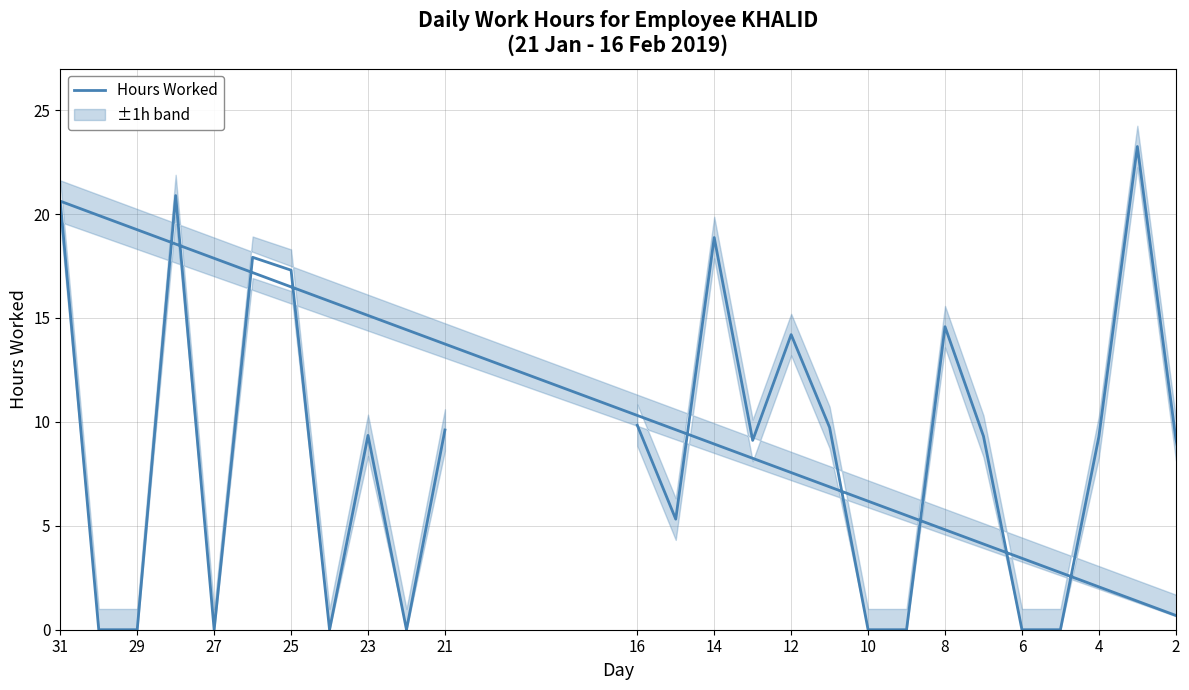

How many lines are shown in the chart?

1